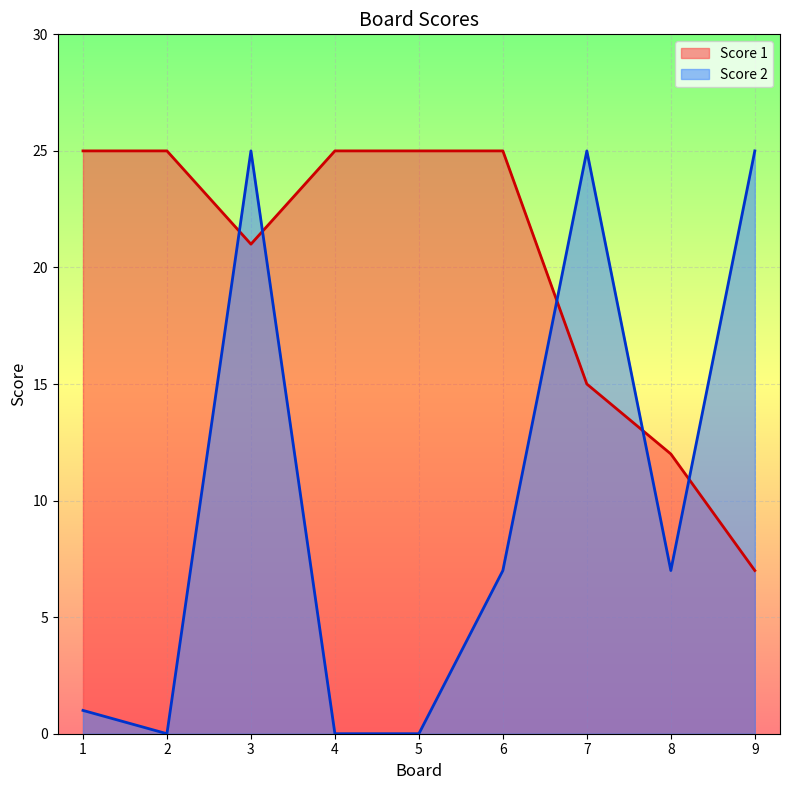

How many lines are shown in the chart?

2